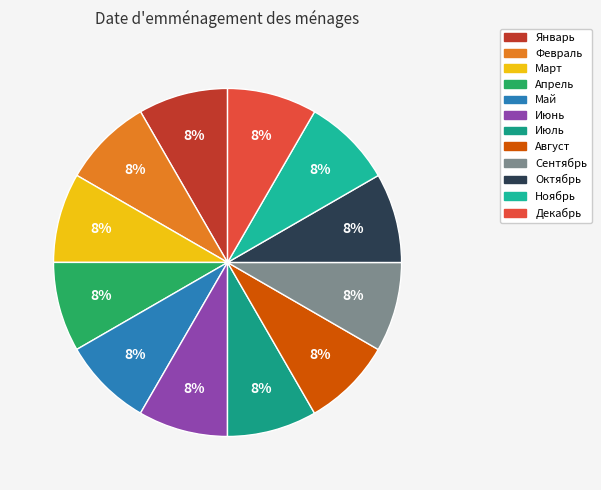

Which slice is the largest?

Декабрь